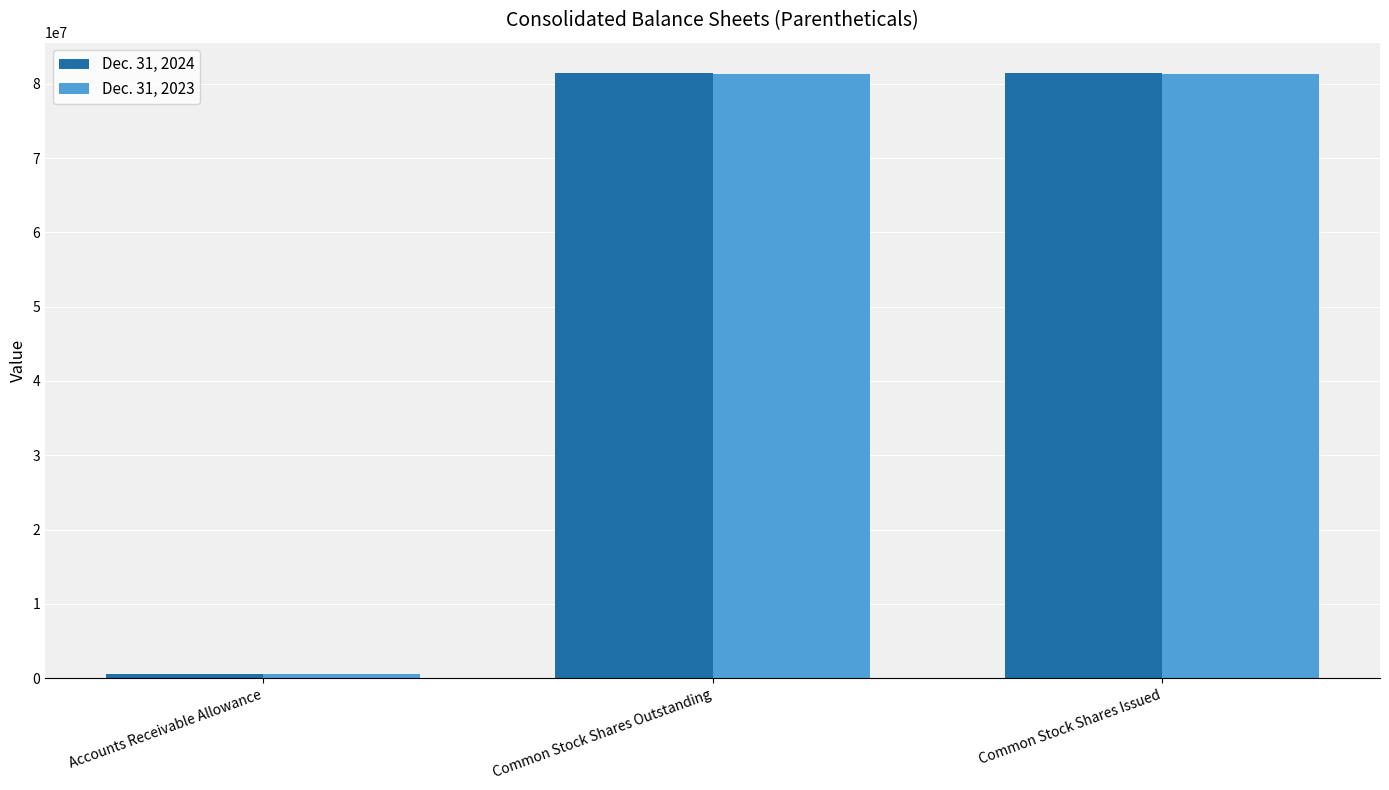

Does the chart contain any negative values?

No